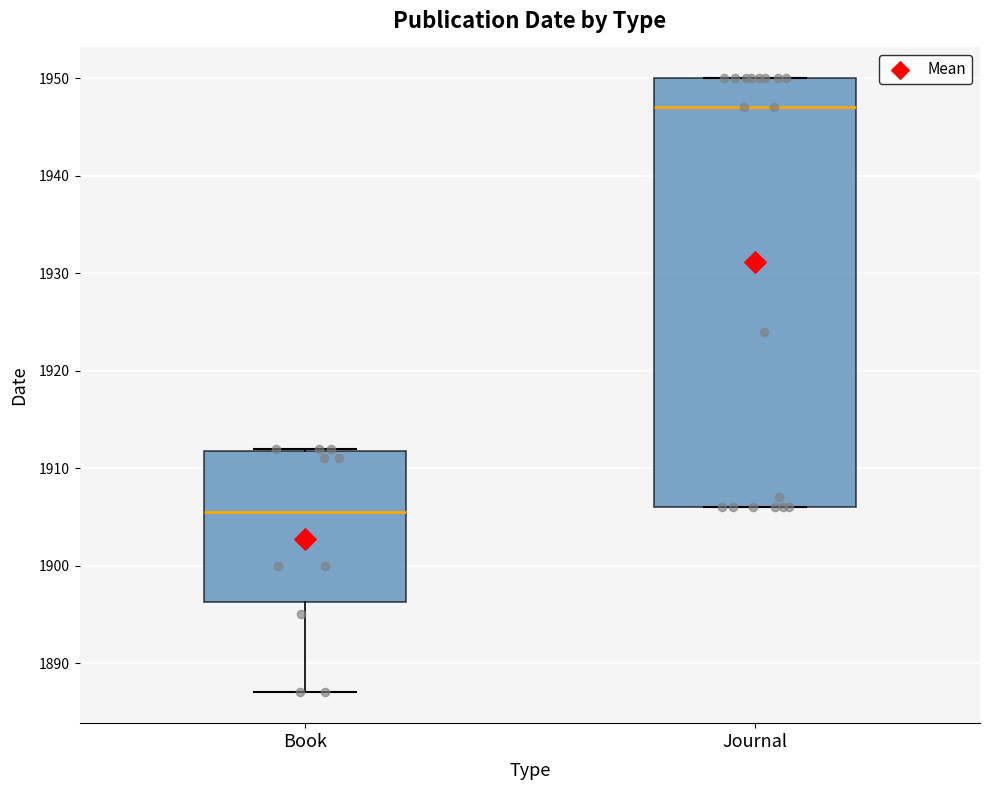

Reading left to right, transcribe this box plot: for each box, give where its median line is, the range the box spans, and where its two whiskers end, as read against the y-axis. The values are not printed on the chart, so give them approximately, as read against the axis.

Book: median 1906, box 1896 to 1912, whiskers 1887 to 1912
Journal: median 1947, box 1906 to 1950, whiskers 1906 to 1950